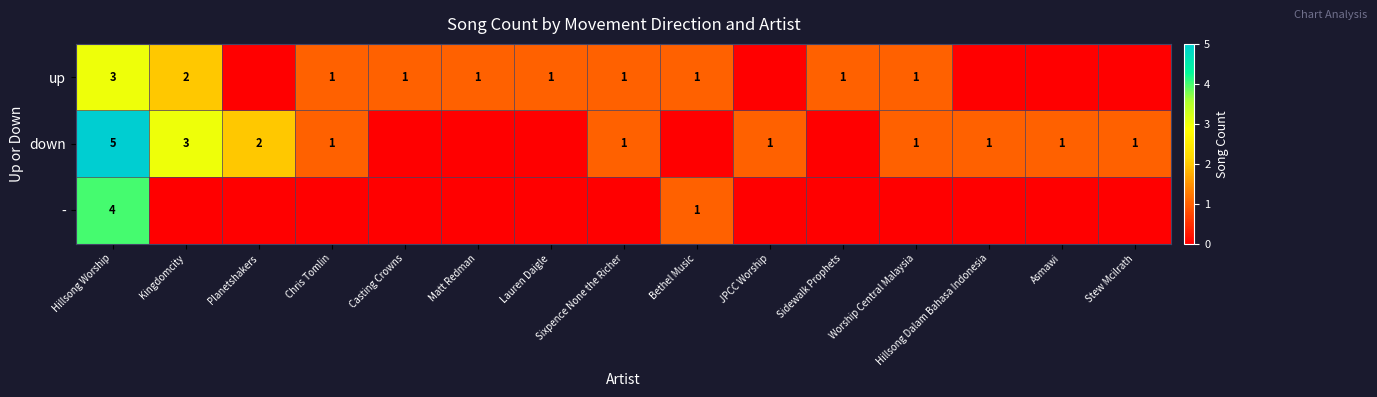

At how many categories does at least one series exceed 0?

15